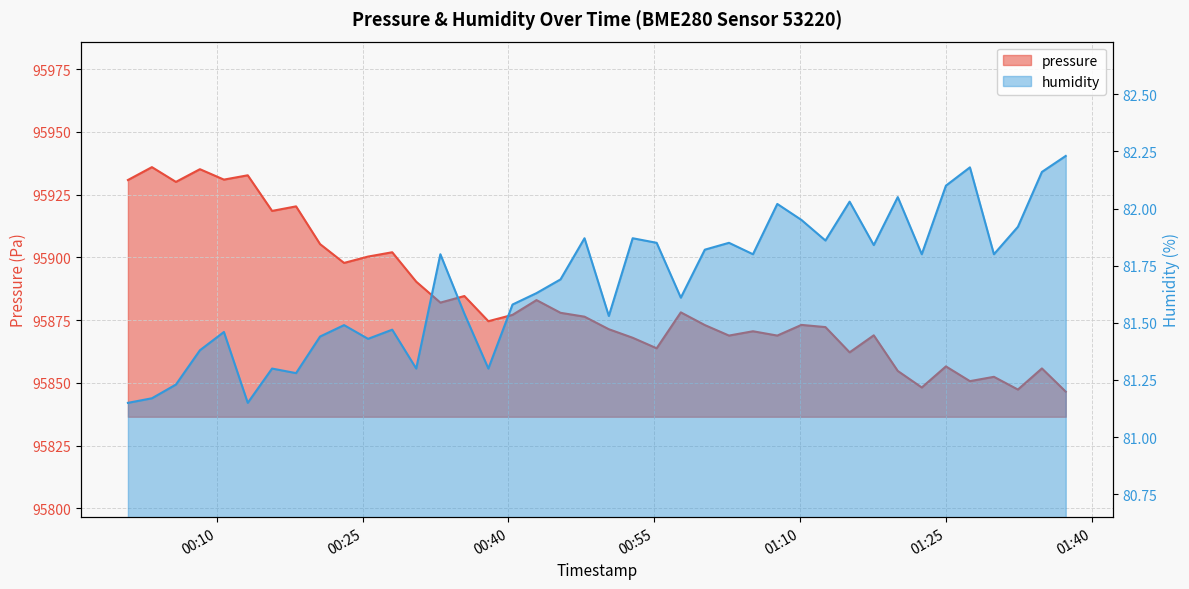

What is the difference between the pressure values at 2024-02-26T00:05:49 and 2024-02-26T01:22:29?

81.9